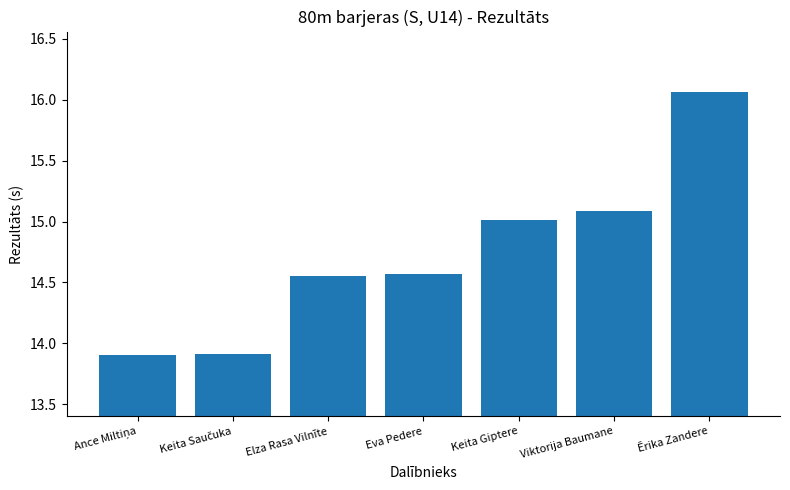

At which label does the data first exceed 14?

Elza Rasa Vilnīte